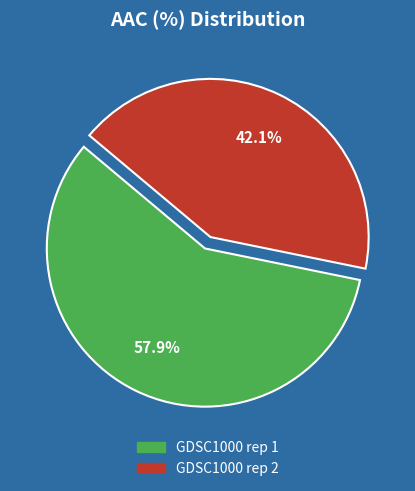

Which category has the smallest portion of the pie?

GDSC1000 rep 2